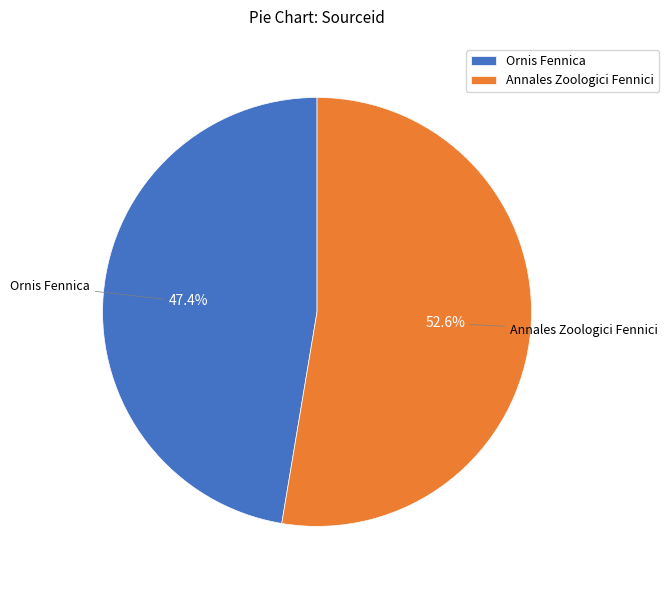

Rank the categories by value from lowest to highest.

Ornis Fennica, Annales Zoologici Fennici